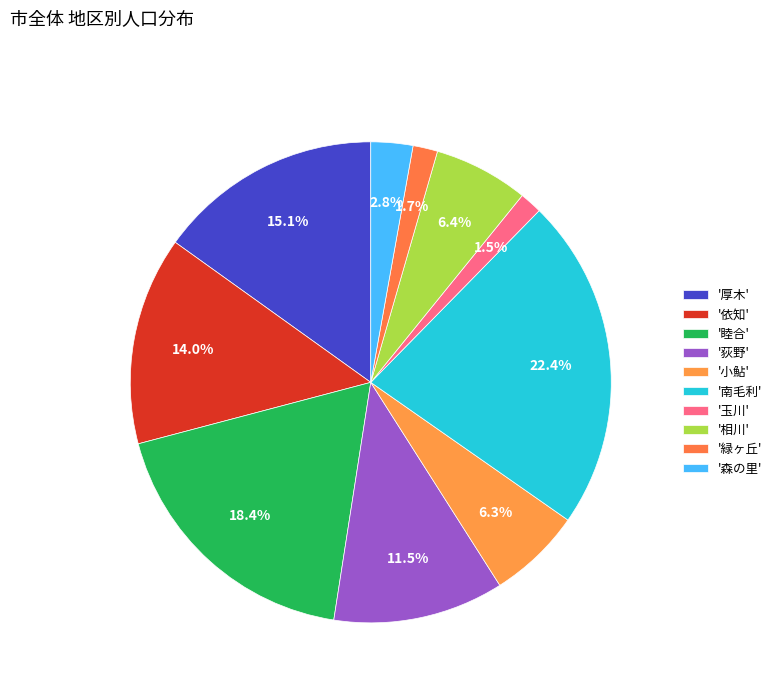

Which slice is the smallest?

玉川